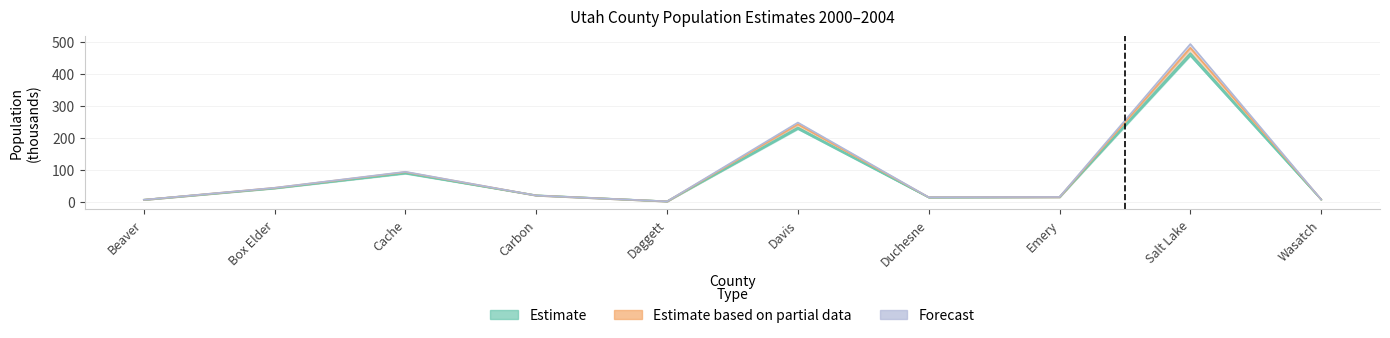

Which category has the highest value in the CENSUS2000POP series?

Salt Lake